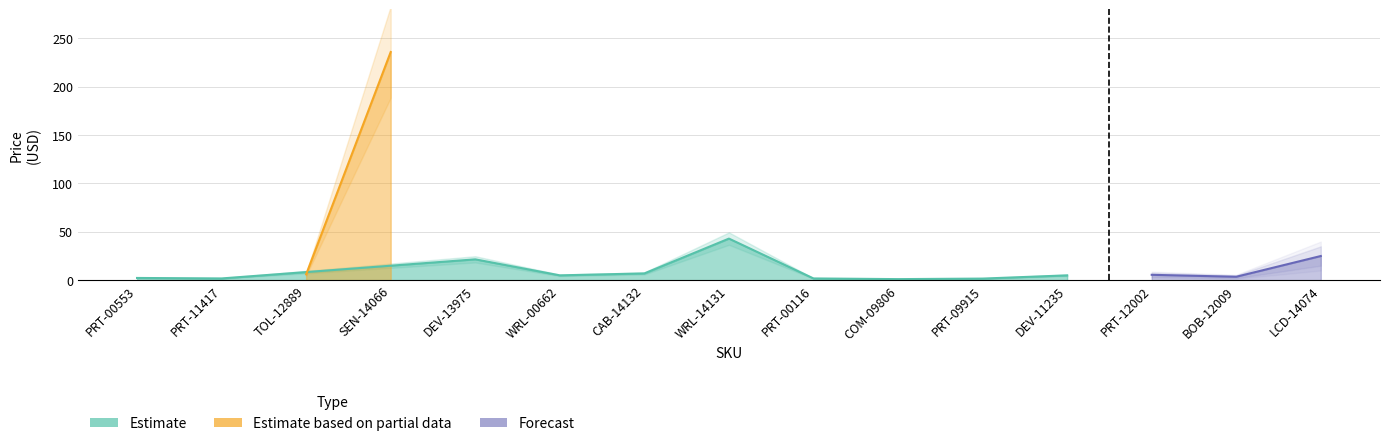

The Price (USD) series shows 3.2 at PRT-12002. True or false?

False